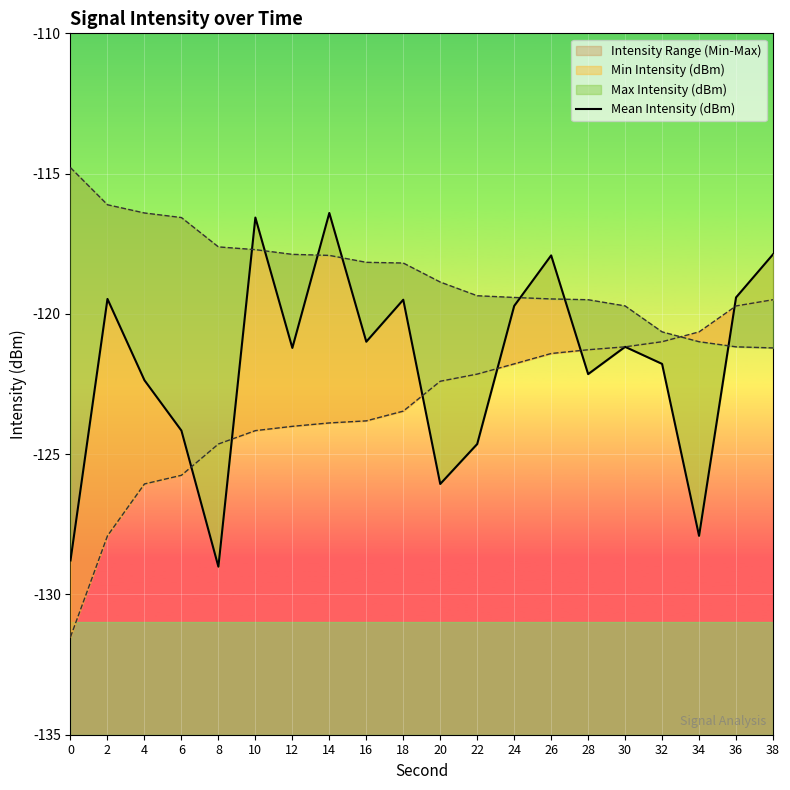

Rank the categories by value from lowest to highest.

8, 0, 34, 20, 22, 6, 4, 28, 32, 12, 30, 16, 24, 18, 2, 36, 26, 38, 10, 14